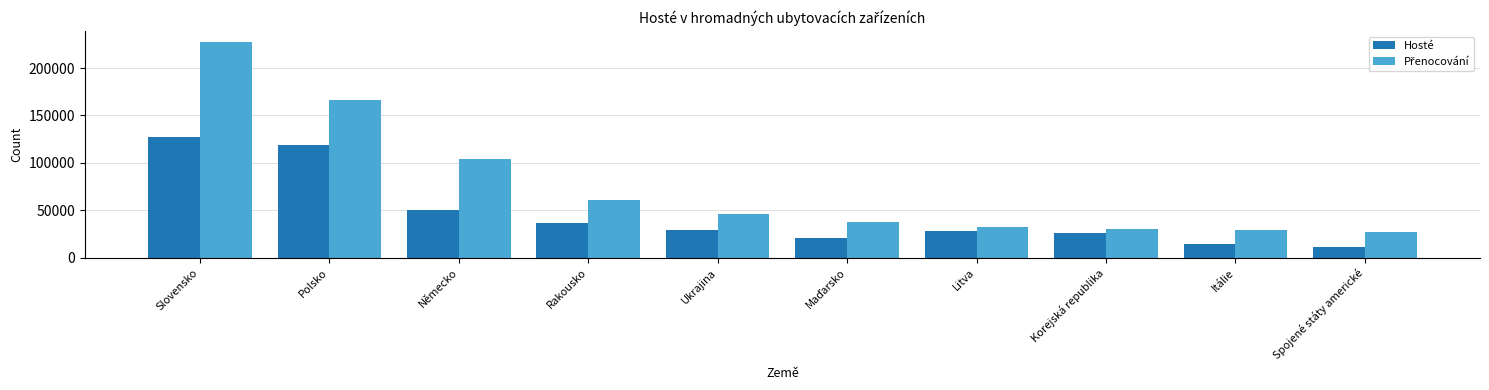

What is the lowest value of the Hosté series?

11138